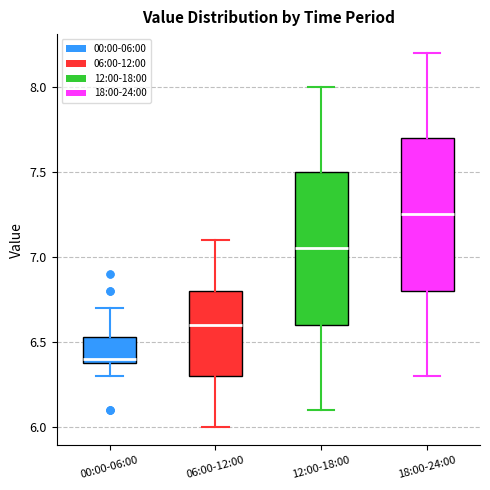

Which box has the highest median line?

18:00-24:00